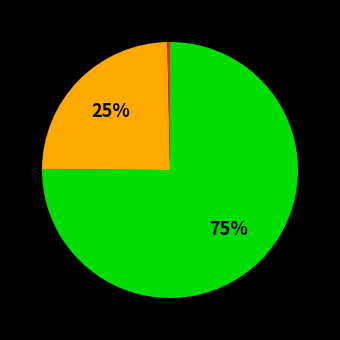

Does any single category account for the majority?

Yes